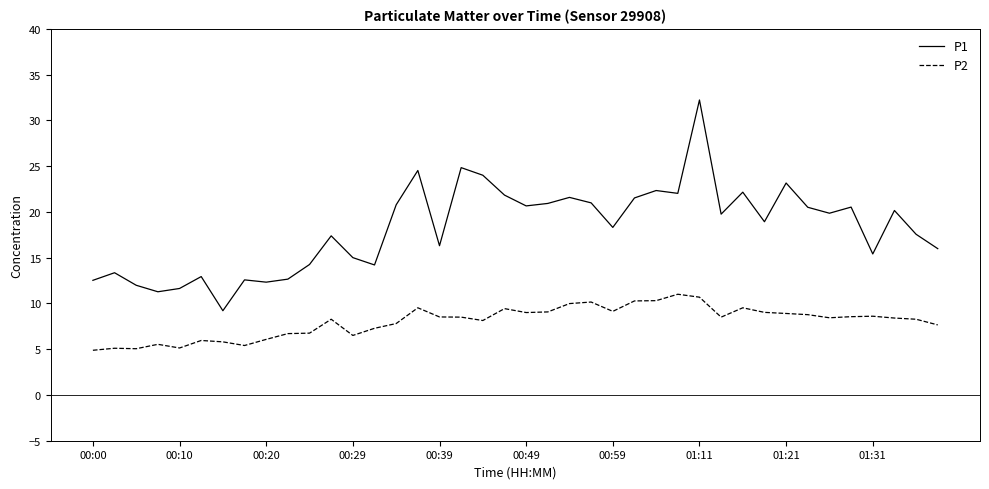

Which series has the largest range (max minus min)?

P1